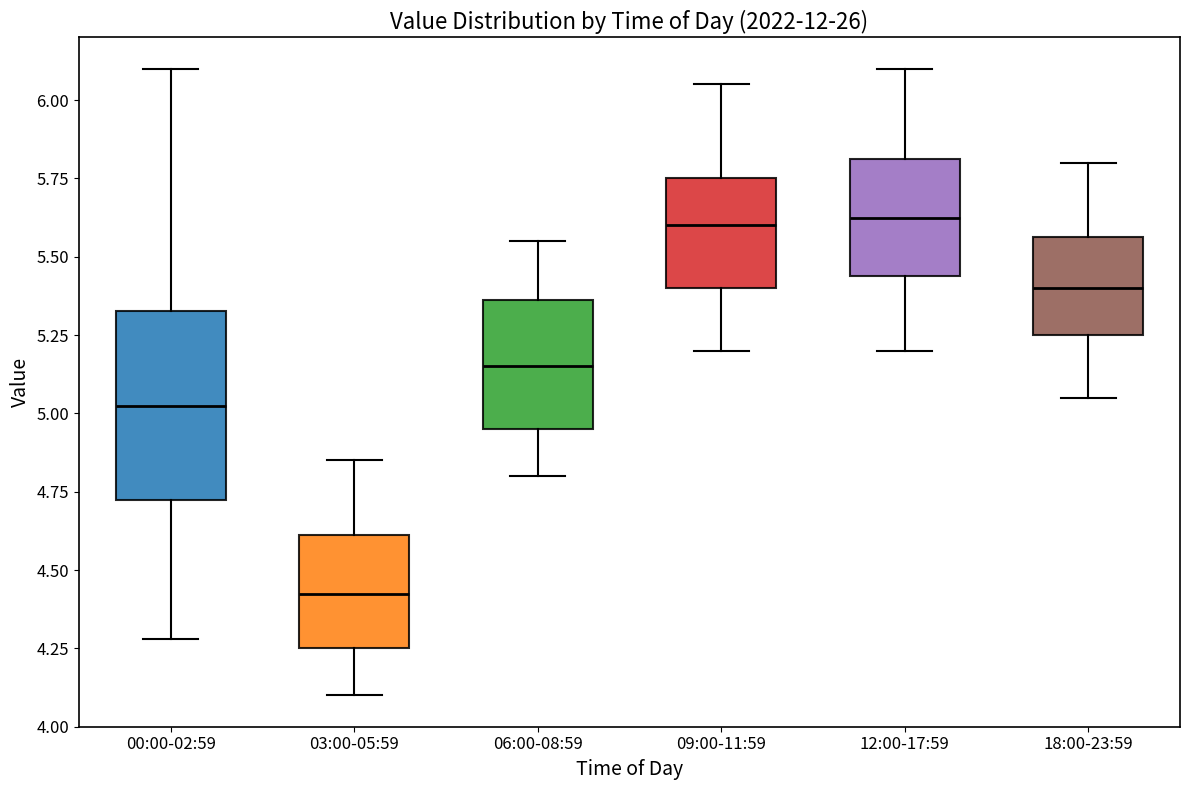

Which box is the tallest, from its lower edge to its upper edge?

00:00-02:59